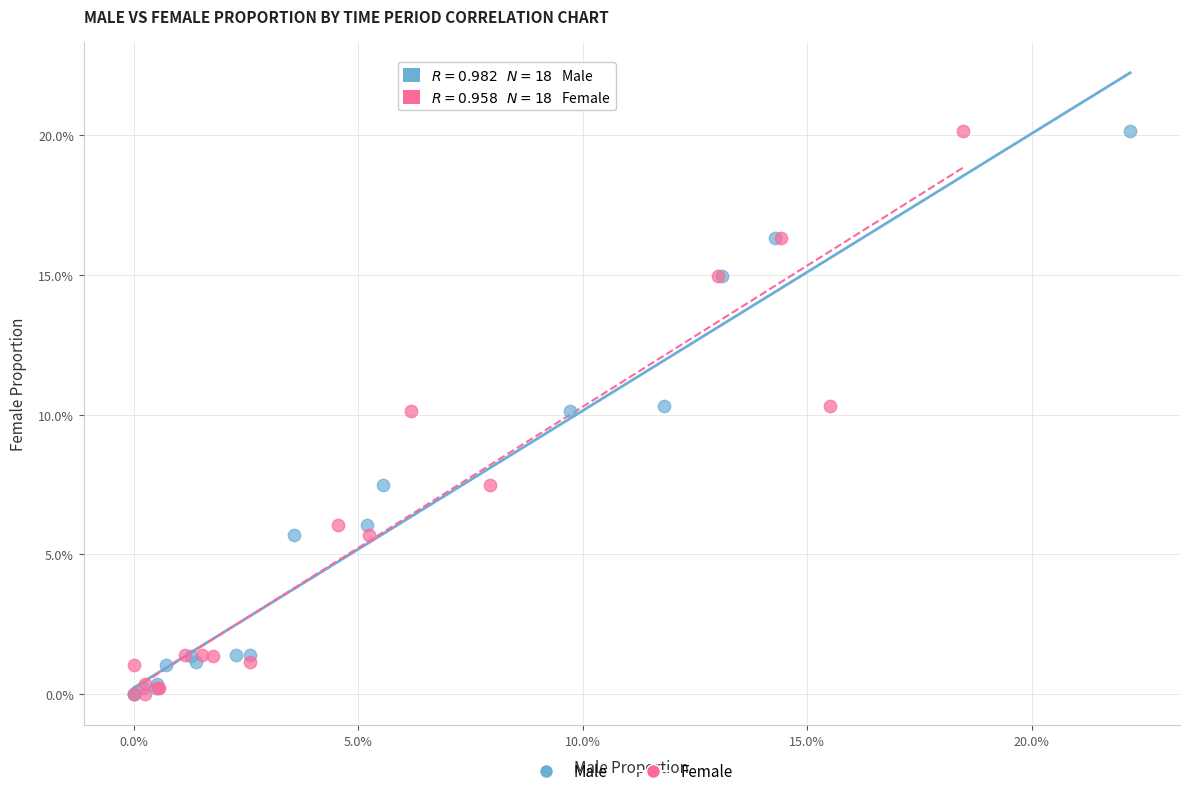

What are all the series names shown in the legend?

Male, Female